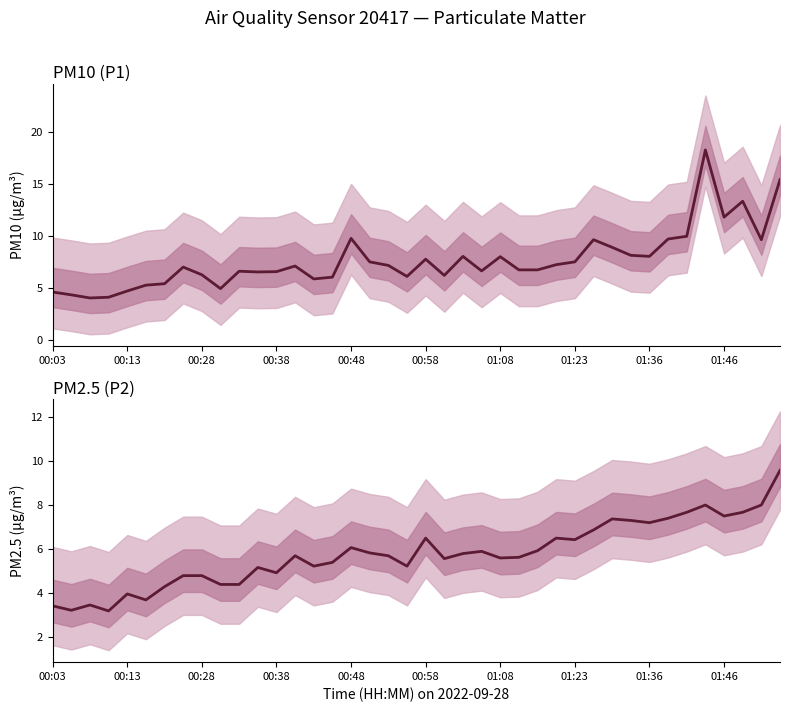

Reading right to left, extract all data points from this chart.

P1: 15.4	9.6	13.3	11.8	18.2	9.9	9.7	8.0	8.1	8.9	9.6	7.5	7.2	6.7	6.7	8.0	6.6	8.0	6.2	7.7	6.1	7.1	7.5	9.7	6.0	5.8	7.1	6.5	6.5	6.6	4.9	6.2	7.0	5.4	5.2	4.7	4.1	4.0	4.3	4.6
P2: 9.6	8.0	7.7	7.5	8.0	7.7	7.4	7.2	7.3	7.4	6.9	6.4	6.5	5.9	5.6	5.6	5.9	5.8	5.6	6.5	5.2	5.7	5.8	6.1	5.4	5.2	5.7	4.9	5.2	4.4	4.4	4.8	4.8	4.3	3.7	4.0	3.2	3.5	3.2	3.4